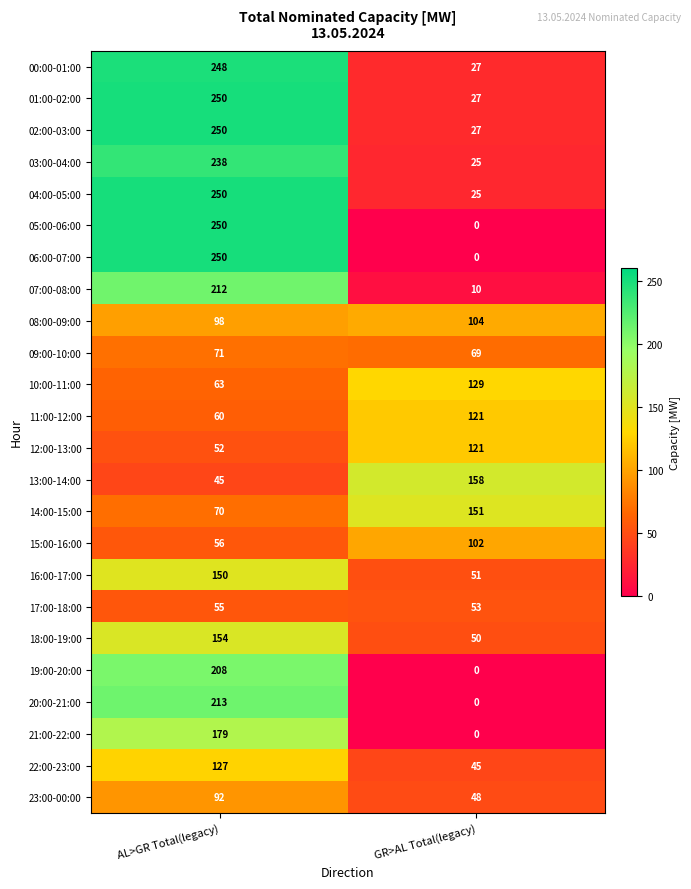

How many categories are shown in the chart?

2